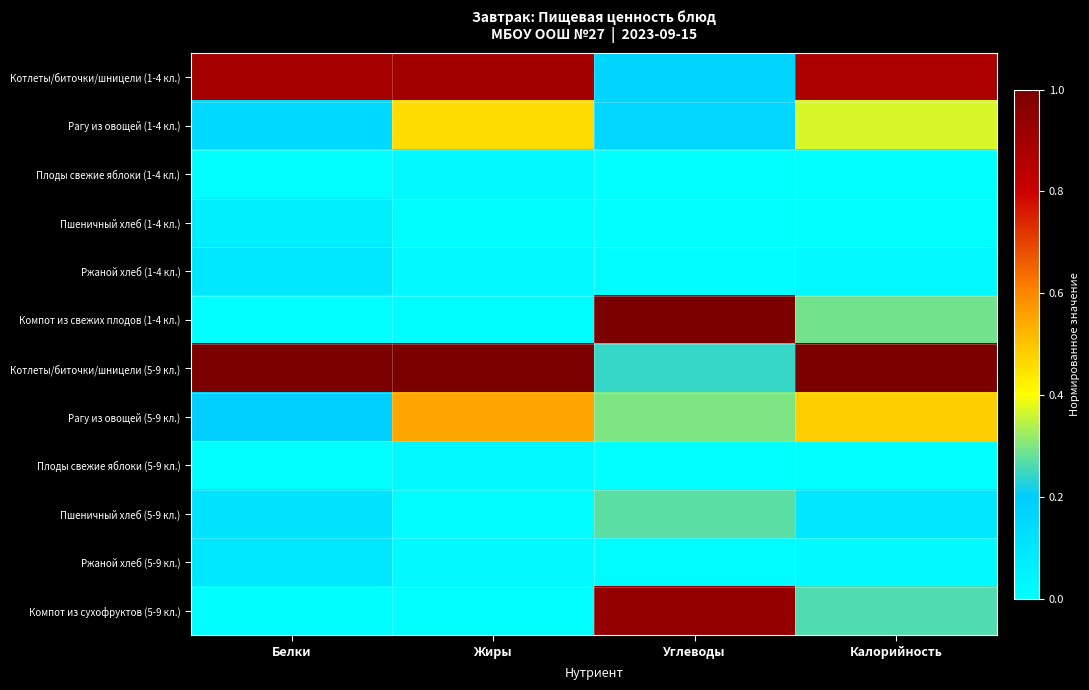

Rank the series at Калорийность from highest to lowest value.

Котлеты/биточки/шницели (5-9 кл.), Котлеты/биточки/шницели (1-4 кл.), Рагу из овощей (5-9 кл.), Рагу из овощей (1-4 кл.), Компот из свежих плодов (1-4 кл.), Компот из сухофруктов (5-9 кл.), Пшеничный хлеб (5-9 кл.), Ржаной хлеб (1-4 кл.), Ржаной хлеб (5-9 кл.), Плоды свежие яблоки (1-4 кл.), Пшеничный хлеб (1-4 кл.), Плоды свежие яблоки (5-9 кл.)